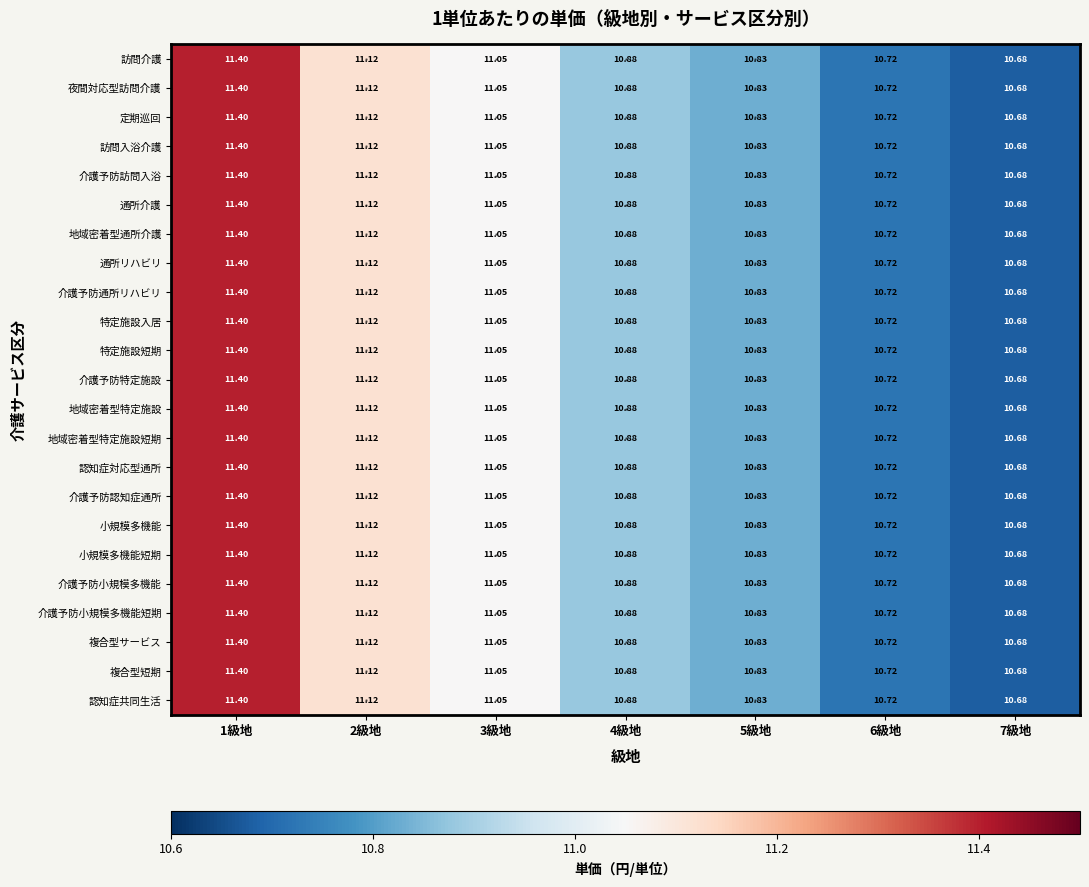

Is the value of 定期巡回 at 2級地 greater than the value of 地域密着型特定施設短期 at 3級地?

Yes